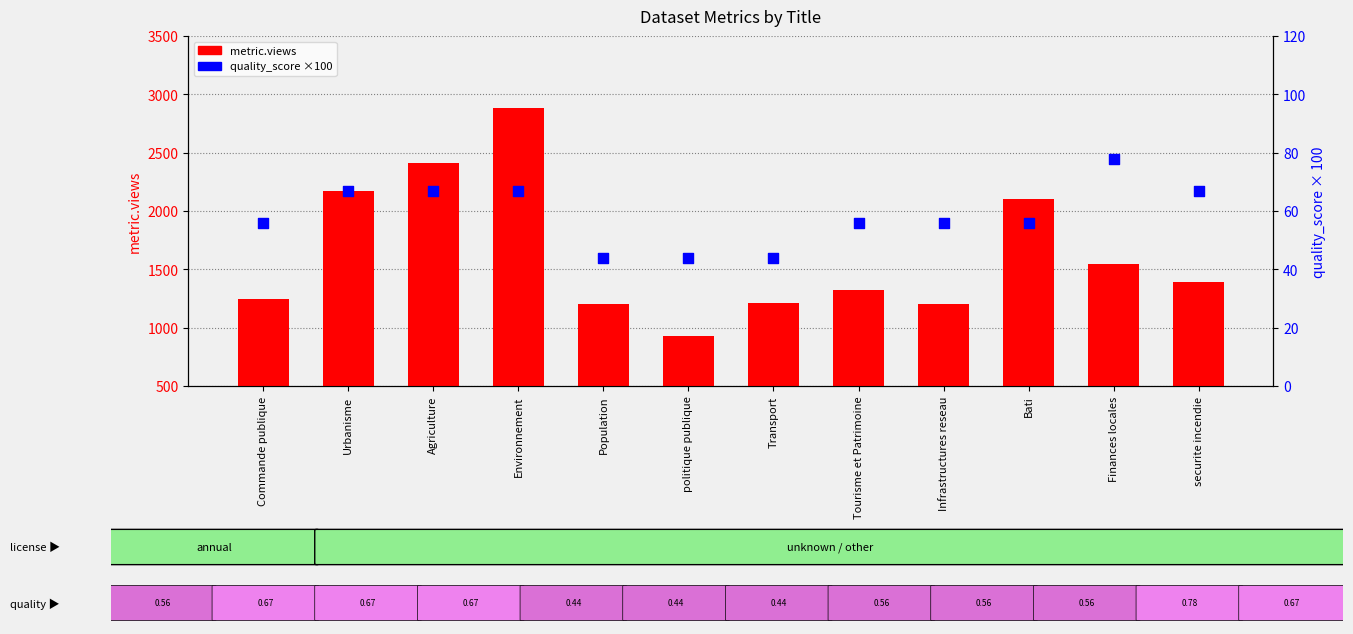

Which series has the widest spread of Y values?

metric.views